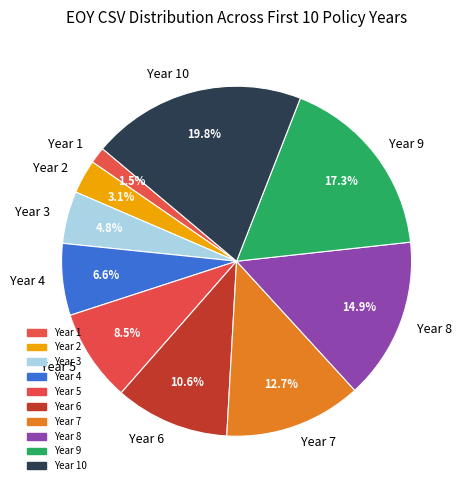

What percentage is the Year 4 slice, to the nearest percent?

7%